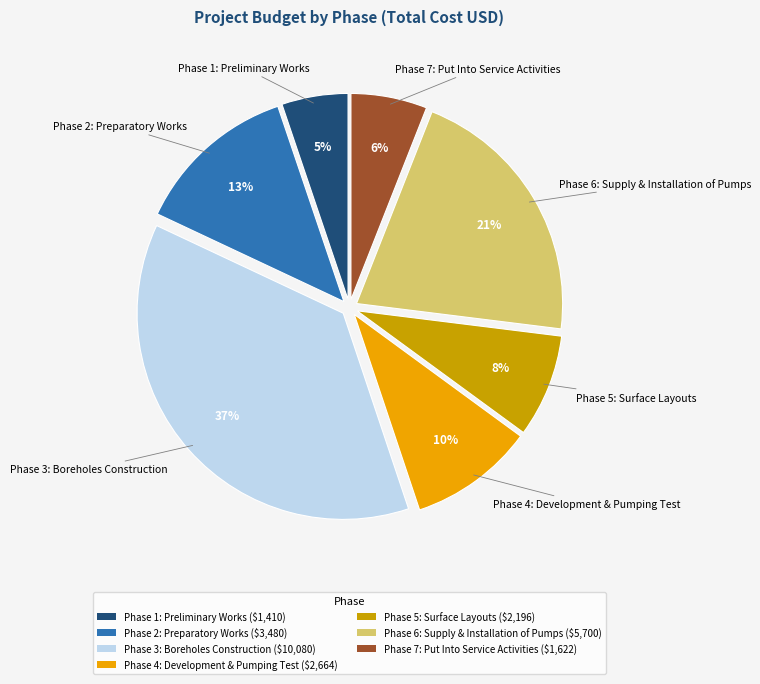

What is the ratio of the value at Phase 1: Preliminary Works to the value at Phase 2: Preparatory Works?

0.4